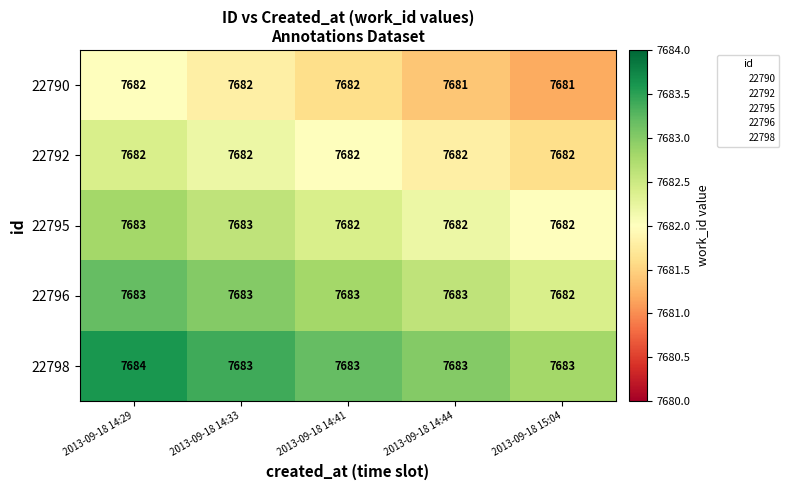

What is the difference between the highest and lowest values at 2013-09-18 14:29?

2